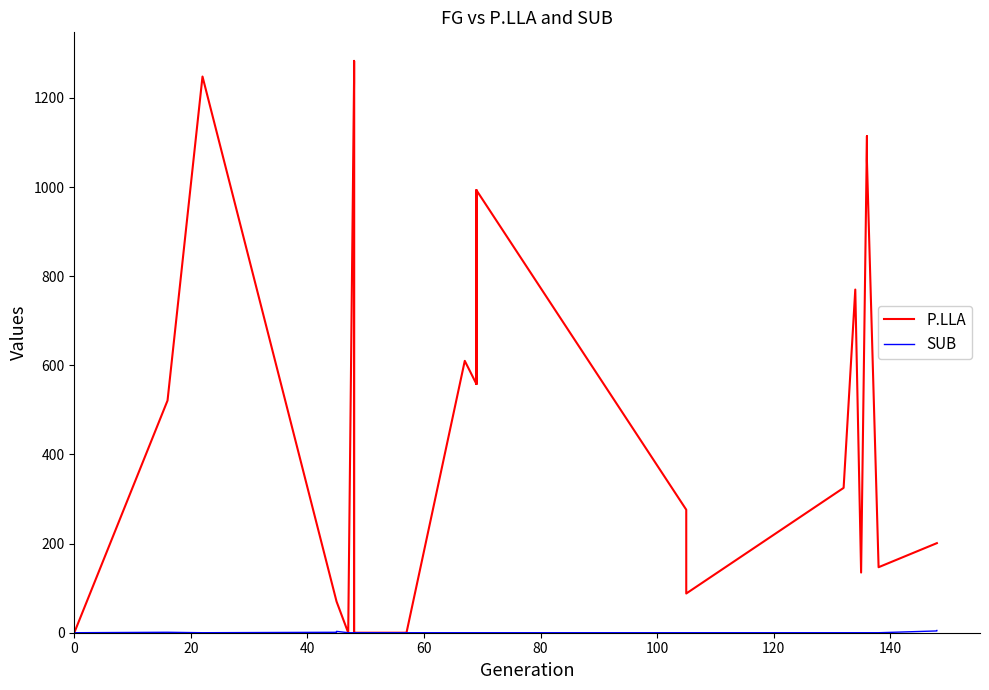

What are all the series names shown in the legend?

P.LLA, SUB